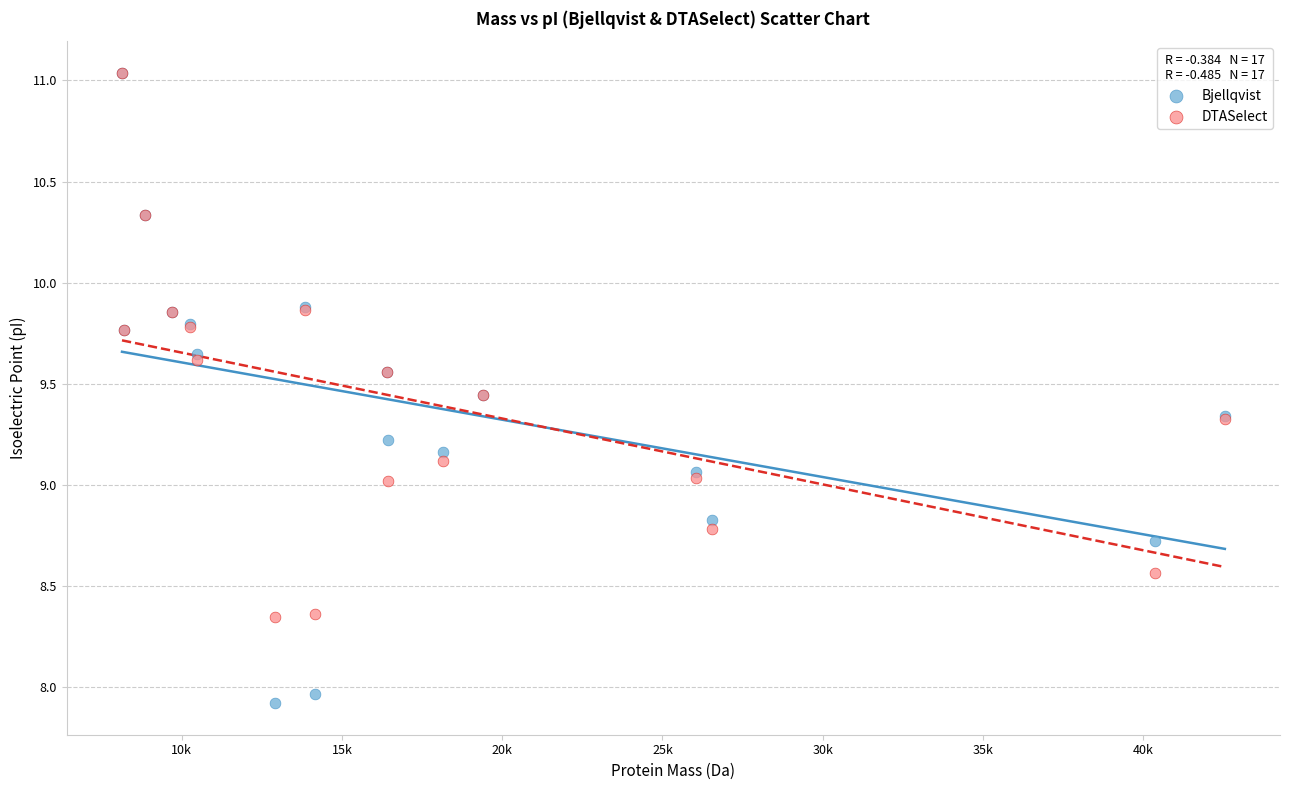

Which series has the largest Y range (max minus min)?

Bjellqvist